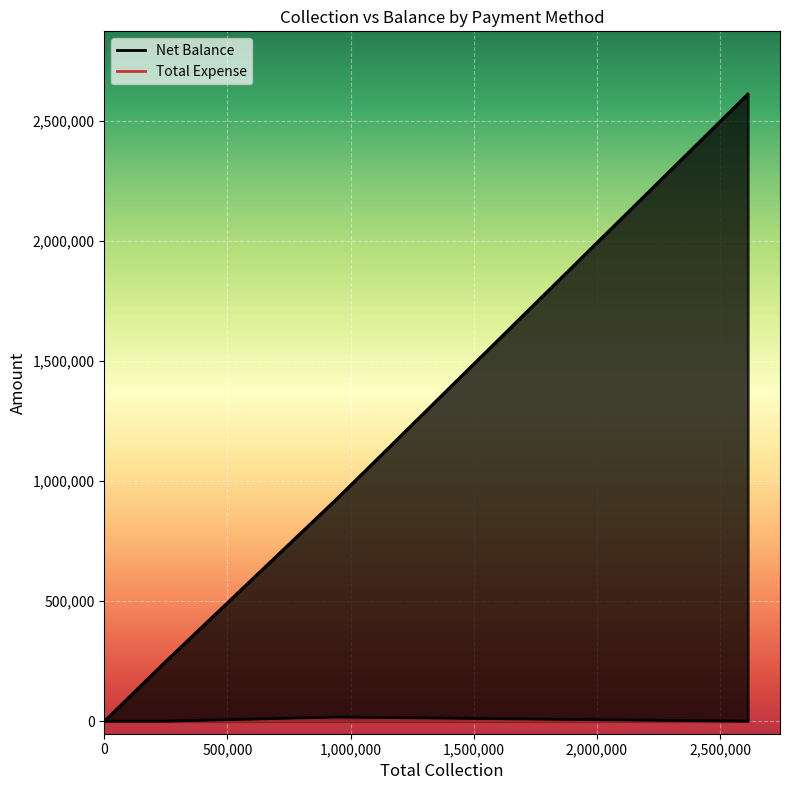

What is the sum of all Net Balance values?

3786266